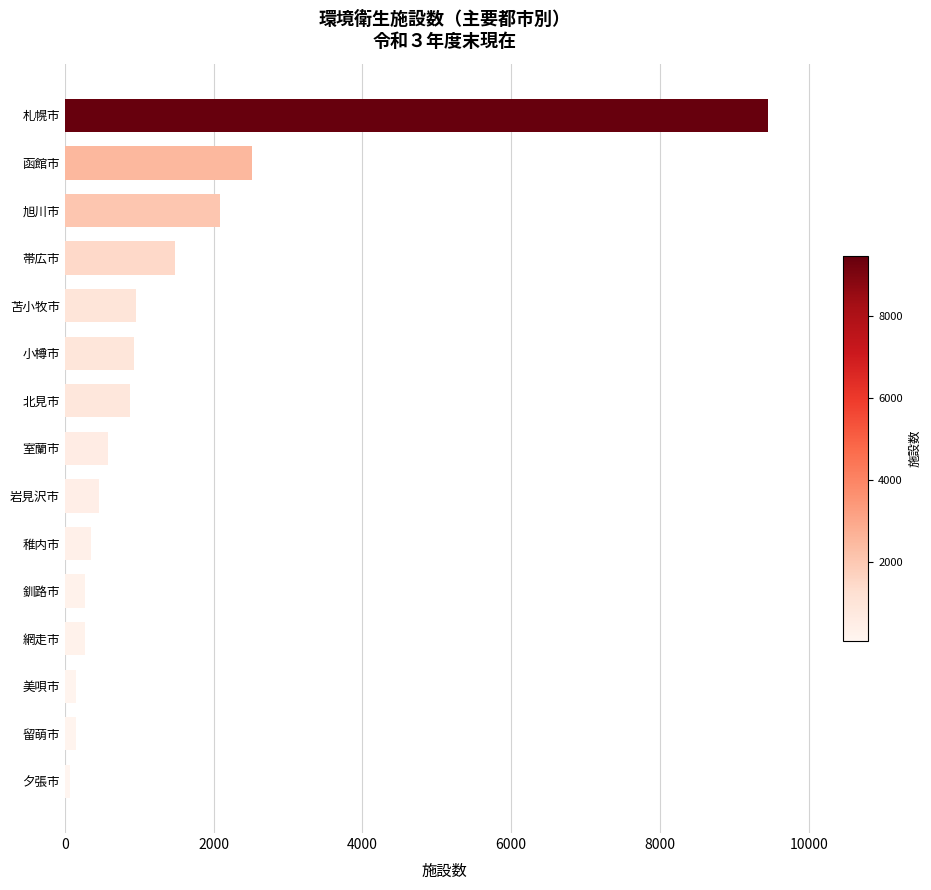

What is the ratio of the value at 小樽市 to the value at 北見市?

1.1